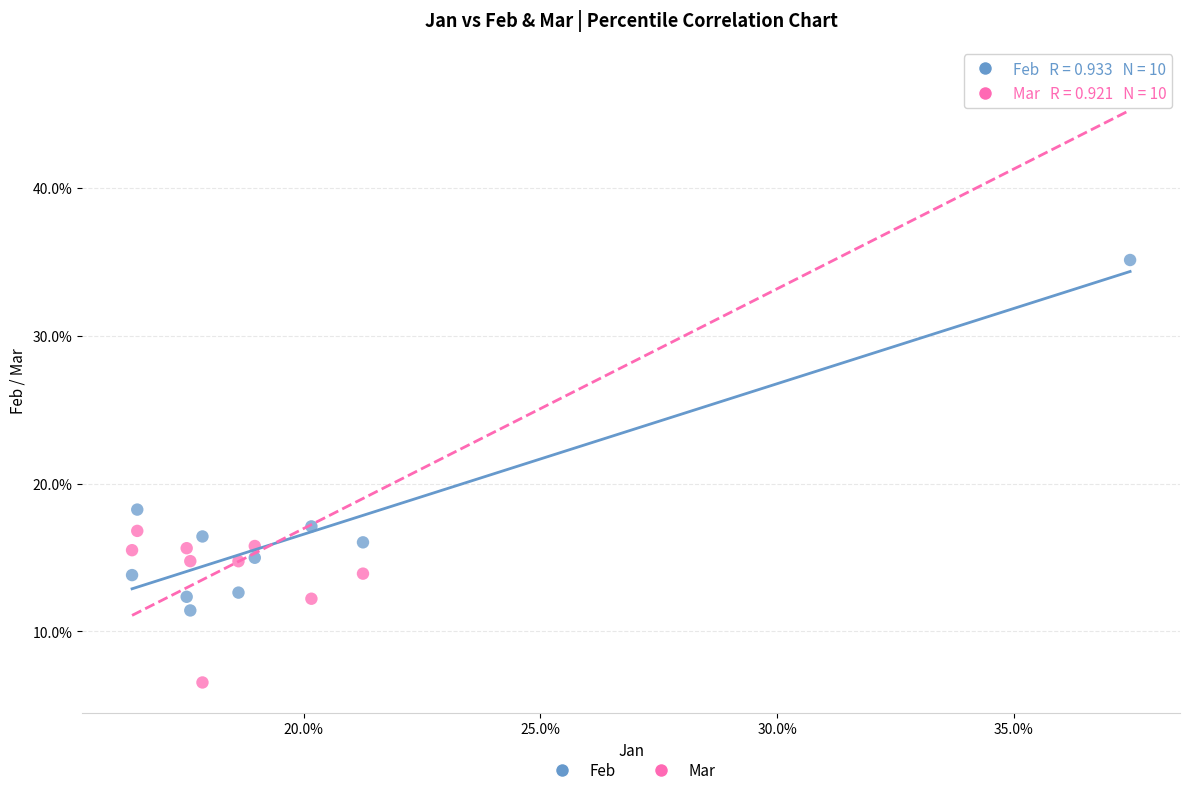

Which series has the widest spread of Y values?

Mar